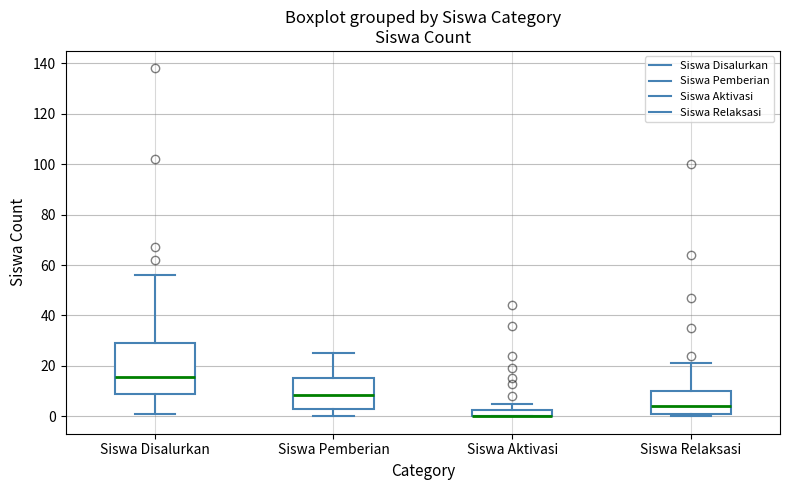

Where is the lower edge of the box for Siswa Aktivasi on the y-axis? The values are not printed on the chart, so give them approximately, as read against the axis.

0